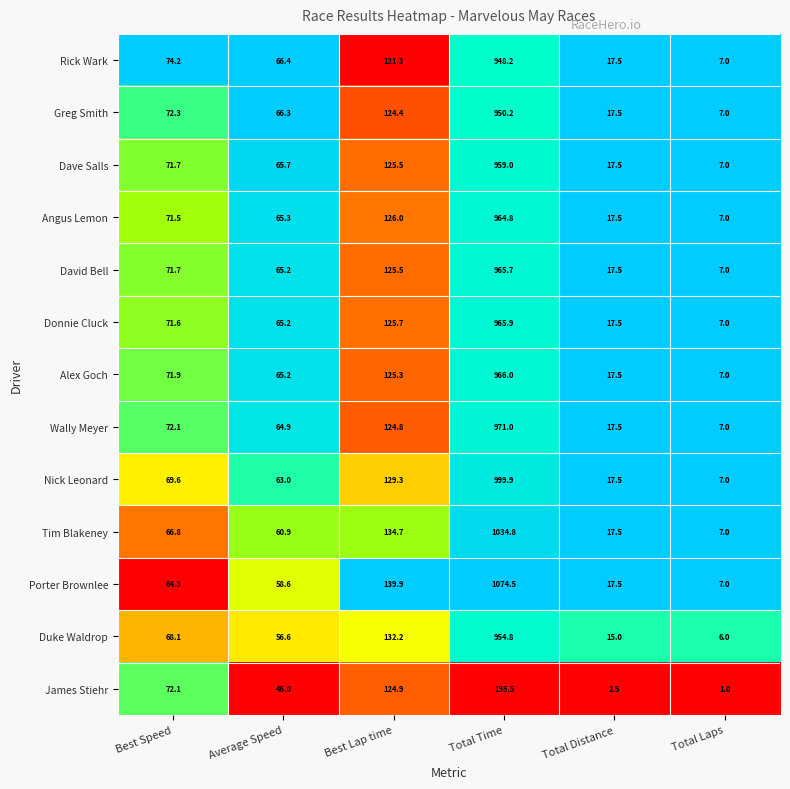

At which category does the chart reach its minimum across all series?

Total Laps